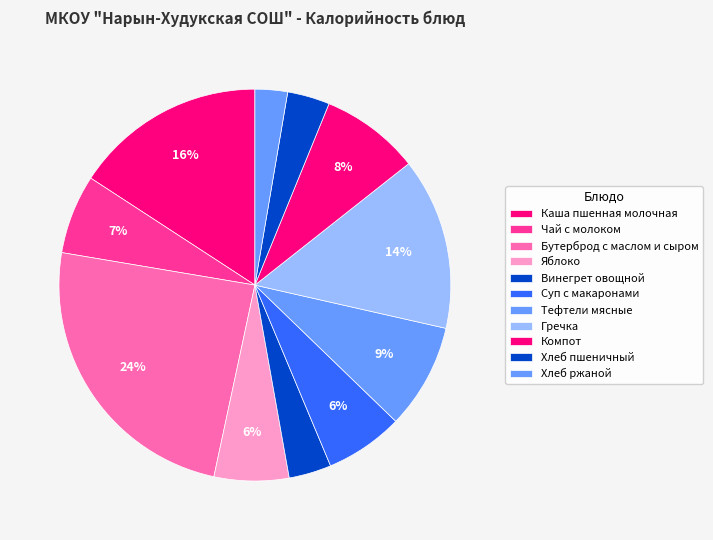

How many slices are in this pie chart?

11